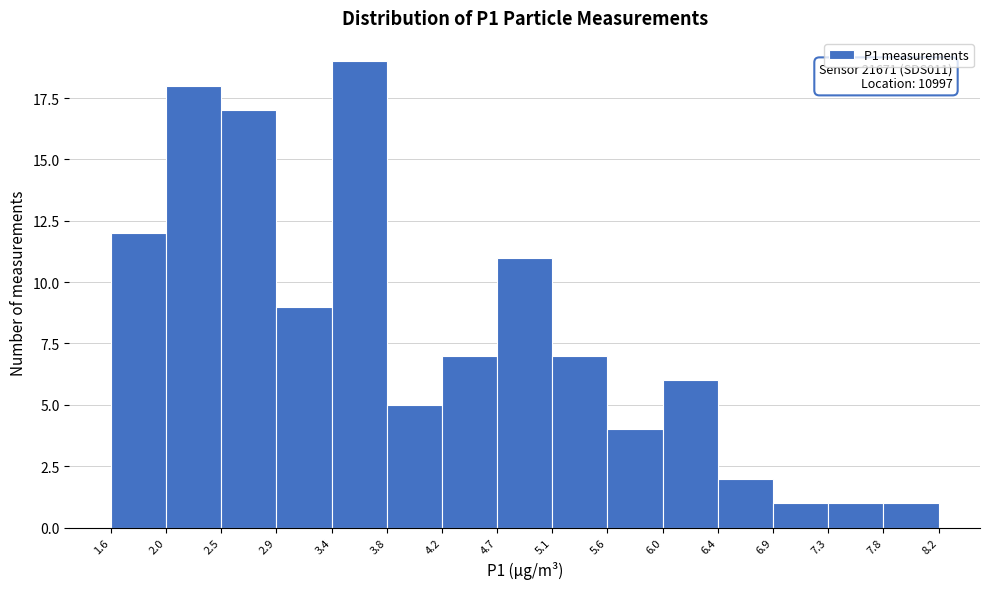

Over which range of the x-axis is the bar tallest?

3.4 to 3.8